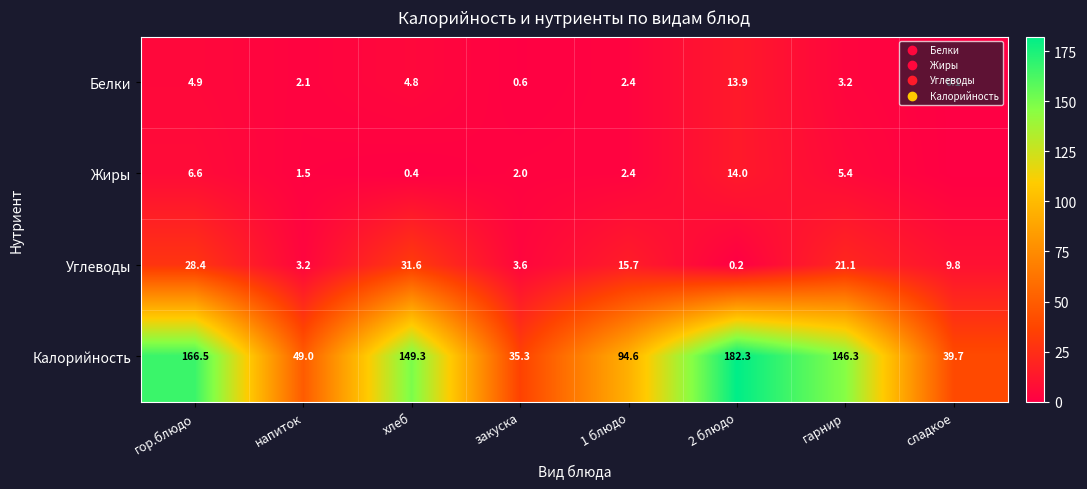

Which category has the highest value in the Жиры series?

2 блюдо